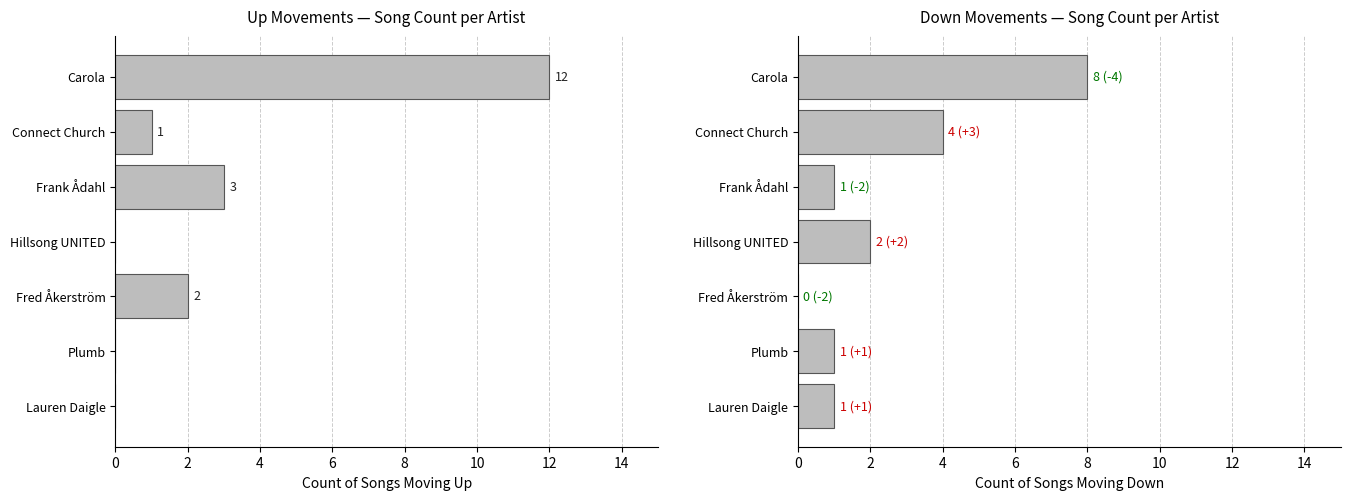

How many data points in down are less than 1?

1